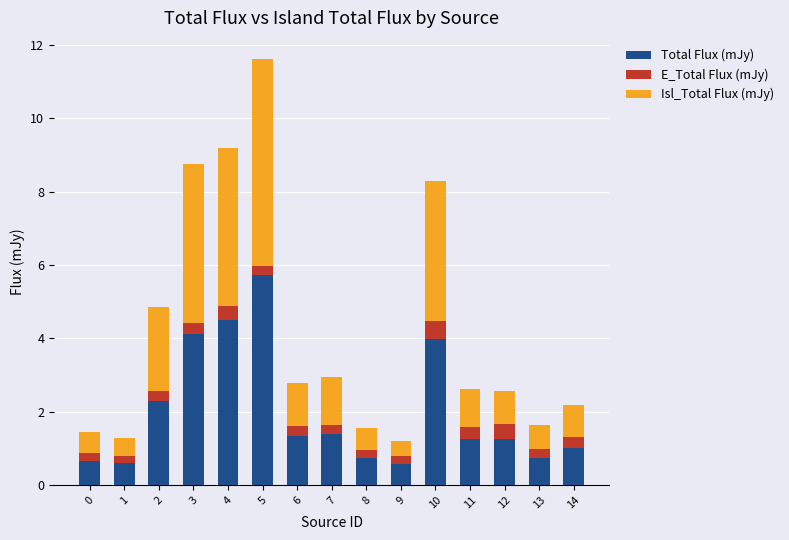

Which category has the highest value in the Total Flux (mJy) series?

5